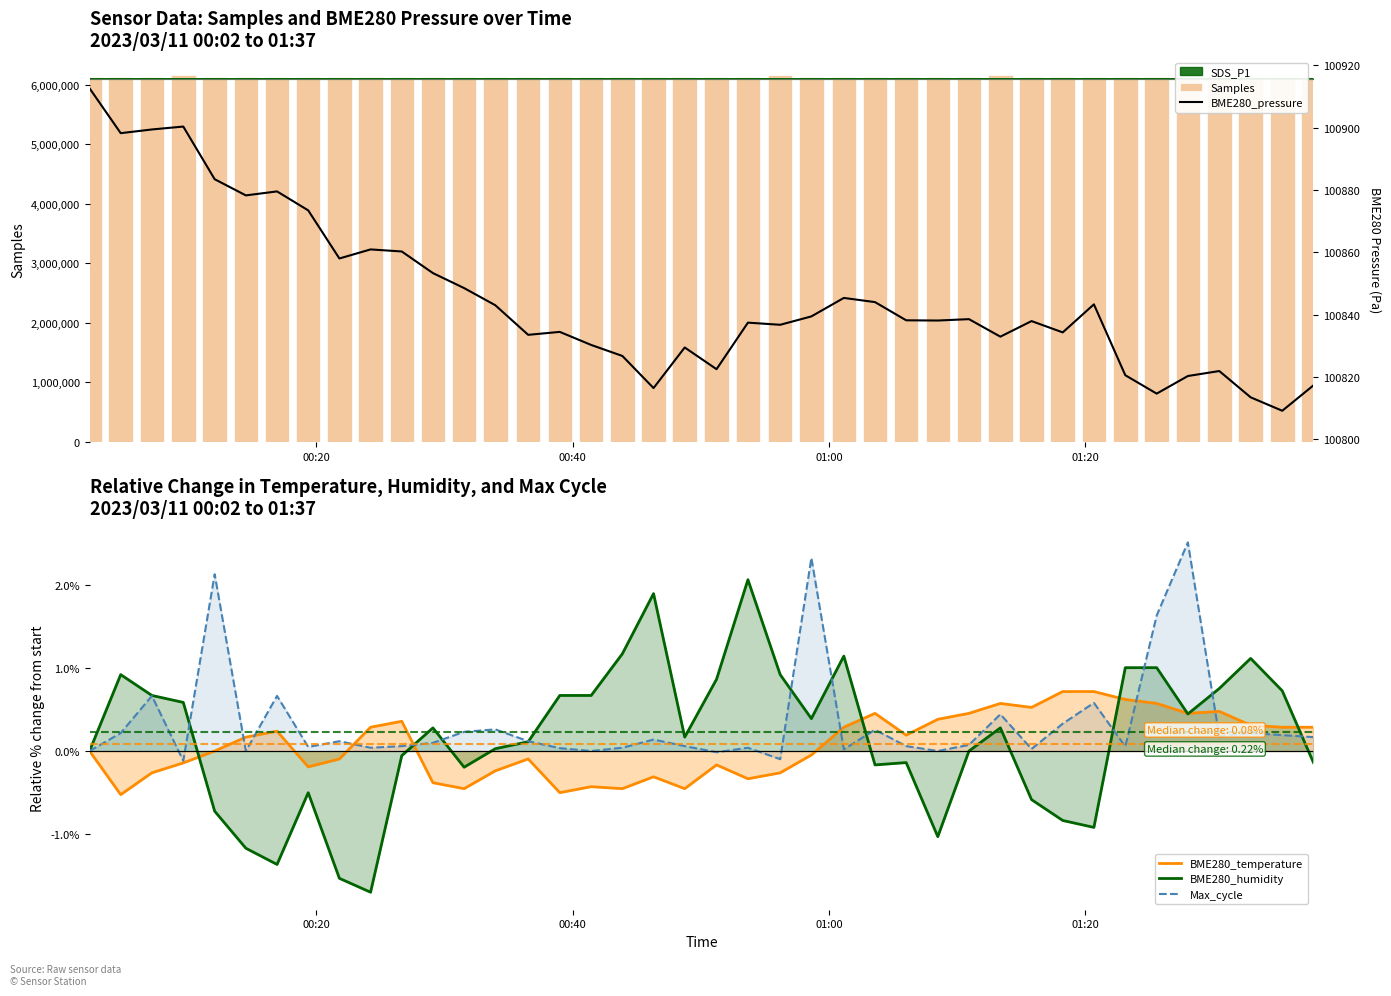

Which series has the widest spread of values?

Samples